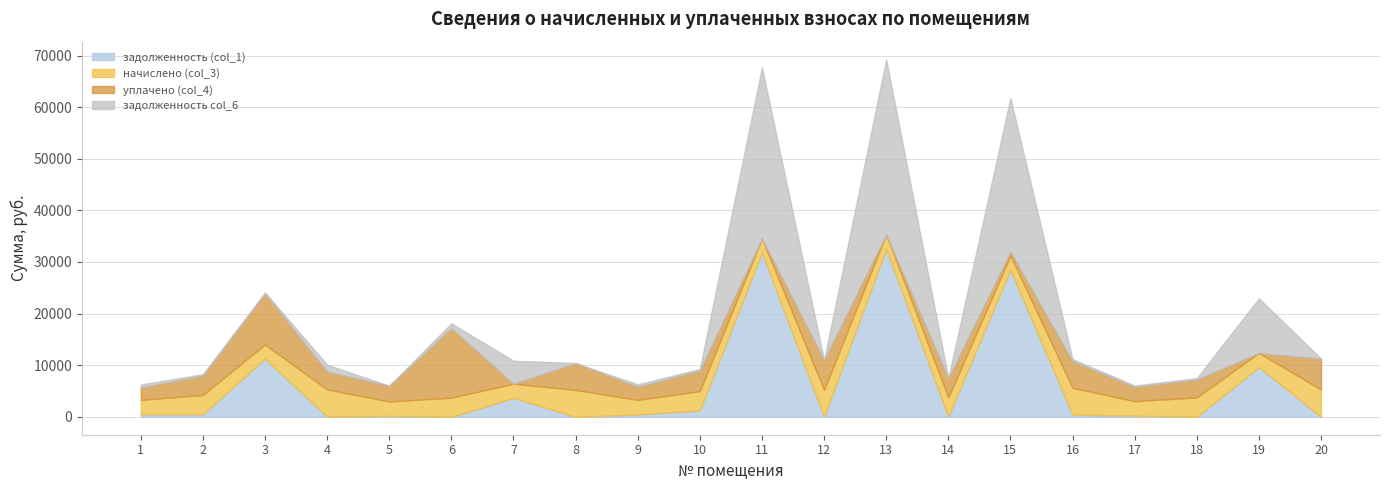

How many times do уплачено (col_4) and задолженность (col_1) cross each other?

12